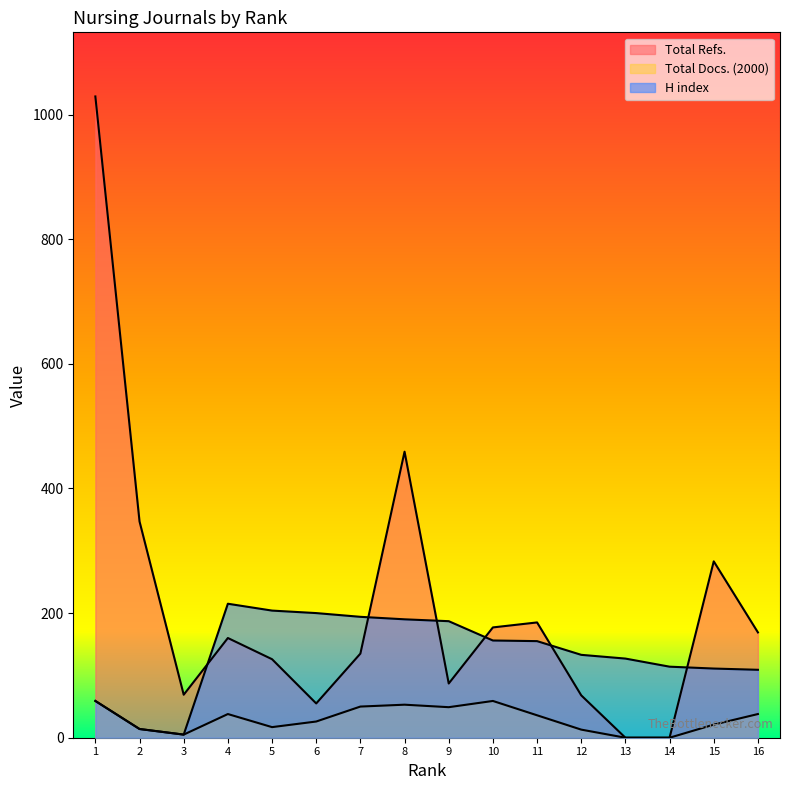

Which series has the largest range (max minus min)?

Total Refs.